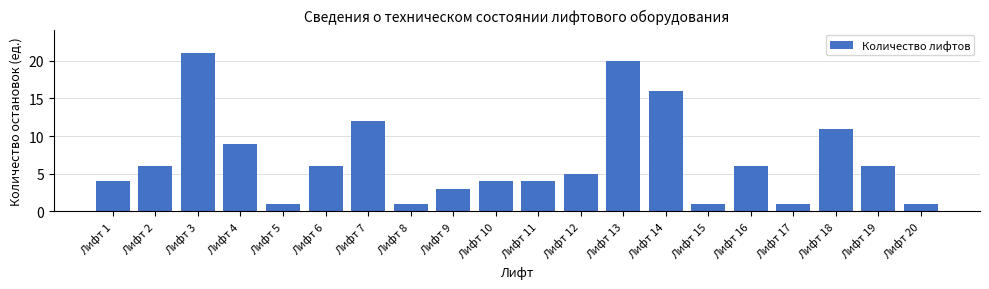

Reading left to right, extract all data points from this chart.

Лифт 1=4	Лифт 2=6	Лифт 3=21	Лифт 4=9	Лифт 5=1	Лифт 6=6	Лифт 7=12	Лифт 8=1	Лифт 9=3	Лифт 10=4	Лифт 11=4	Лифт 12=5	Лифт 13=20	Лифт 14=16	Лифт 15=1	Лифт 16=6	Лифт 17=1	Лифт 18=11	Лифт 19=6	Лифт 20=1